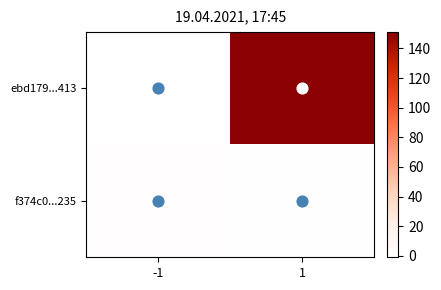

Rank the series at -1 from highest to lowest value.

f374c0...235, ebd179...413